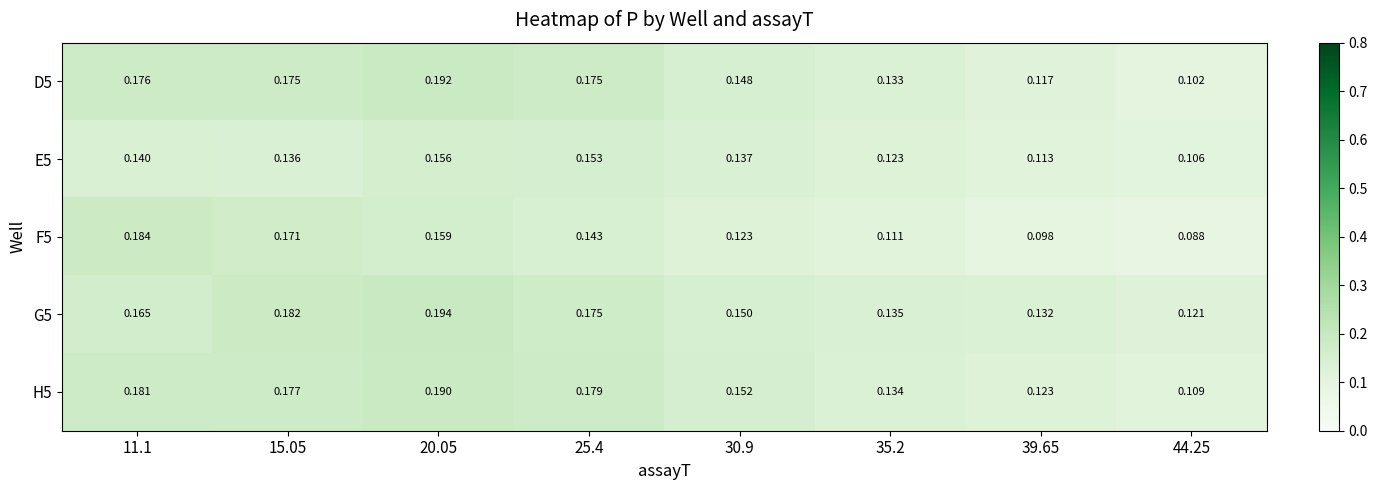

Which series has the largest range (max minus min)?

F5